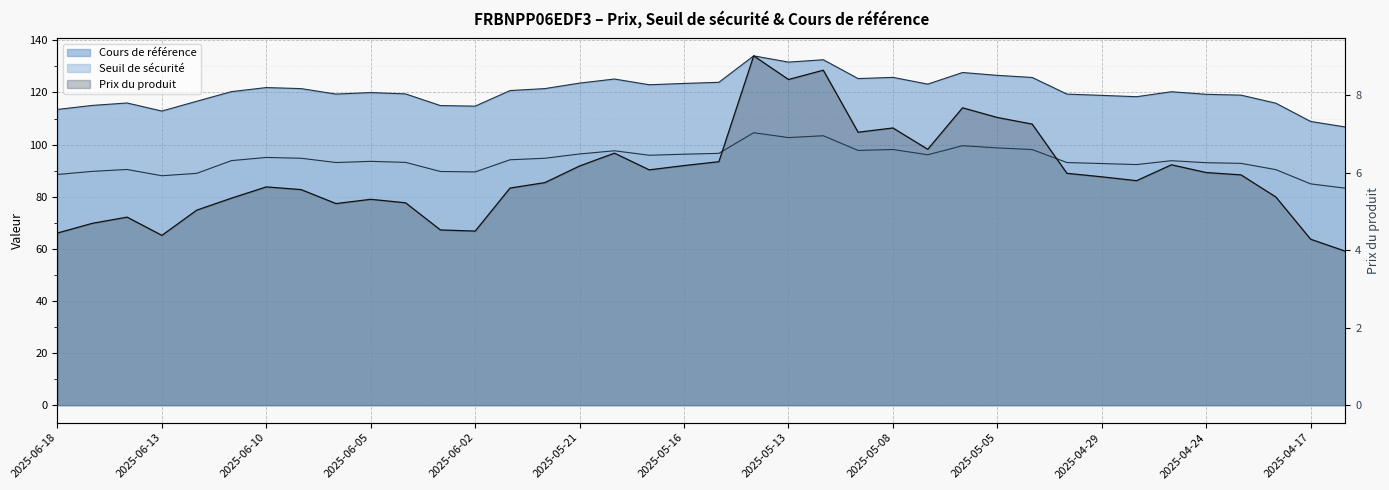

What are all the series names shown in the legend?

Cours de référence, Seuil de sécurité, Prix du produit